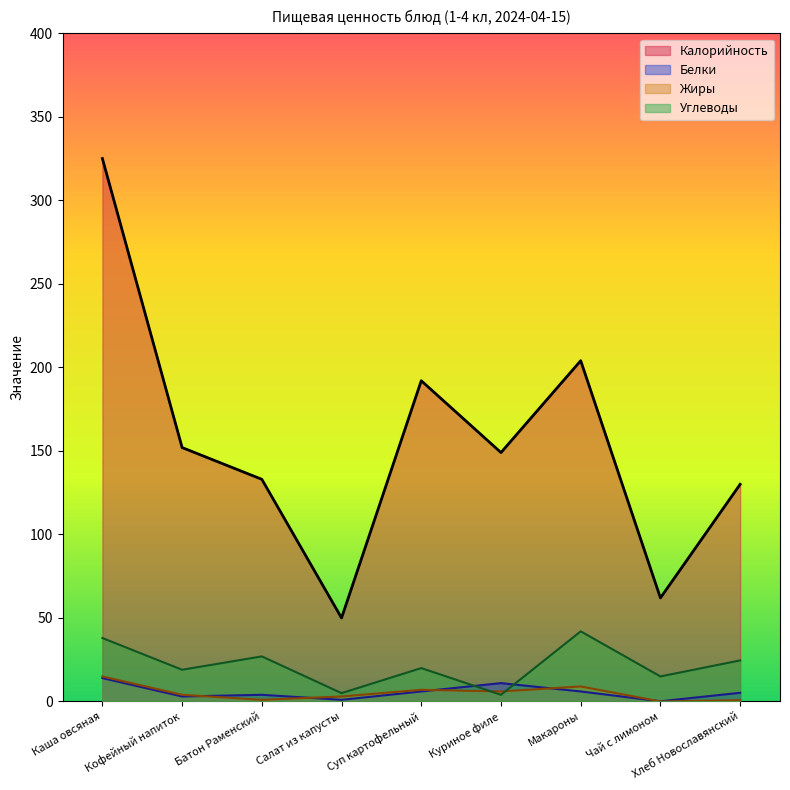

What is the maximum value shown in the chart?

325.0